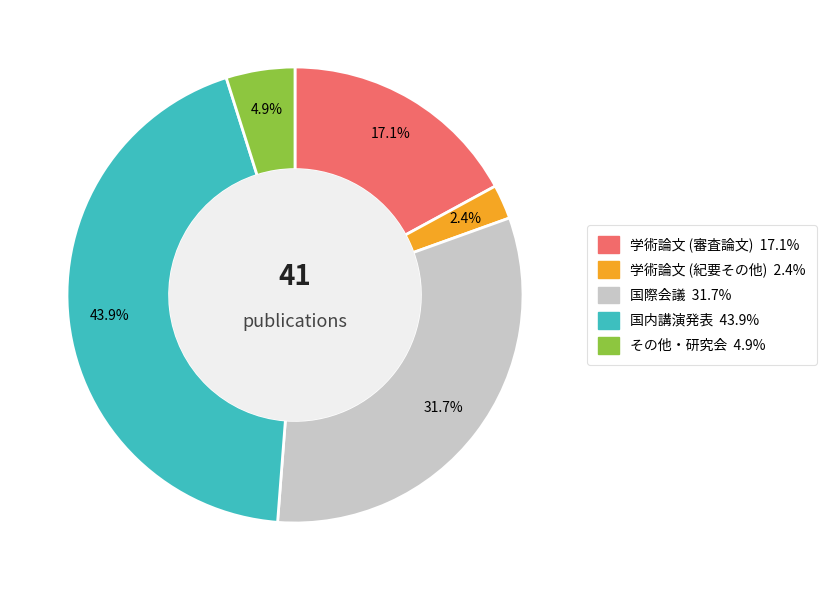

To the nearest percent, what is the combined percentage of 学術論文 (紀要その他) and 国際会議?

34%